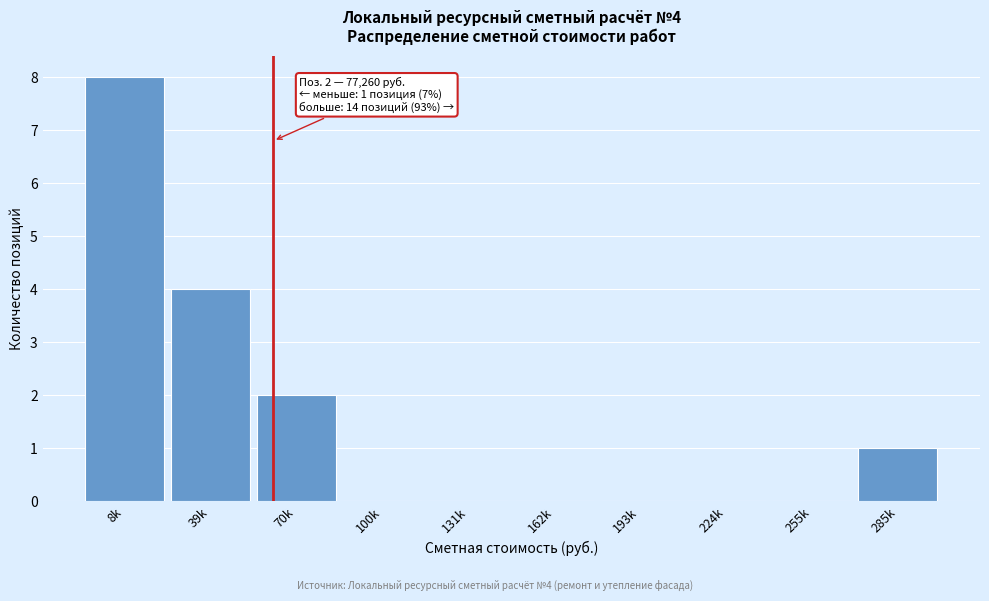

Reading right to left, what are all the values shown in this chart?

285k=1	255k=0	224k=0	193k=0	162k=0	131k=0	100k=0	70k=2	39k=4	8k=8